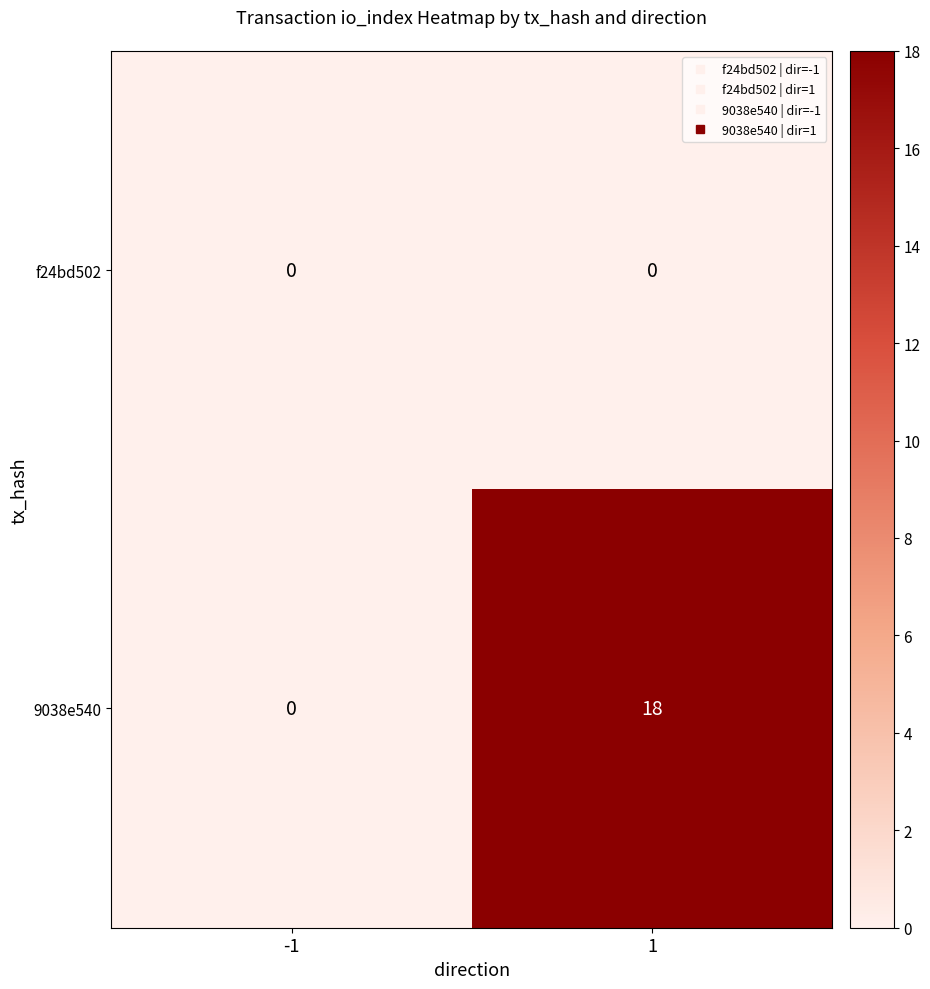

Which series changed the most between -1 and 1?

9038e540